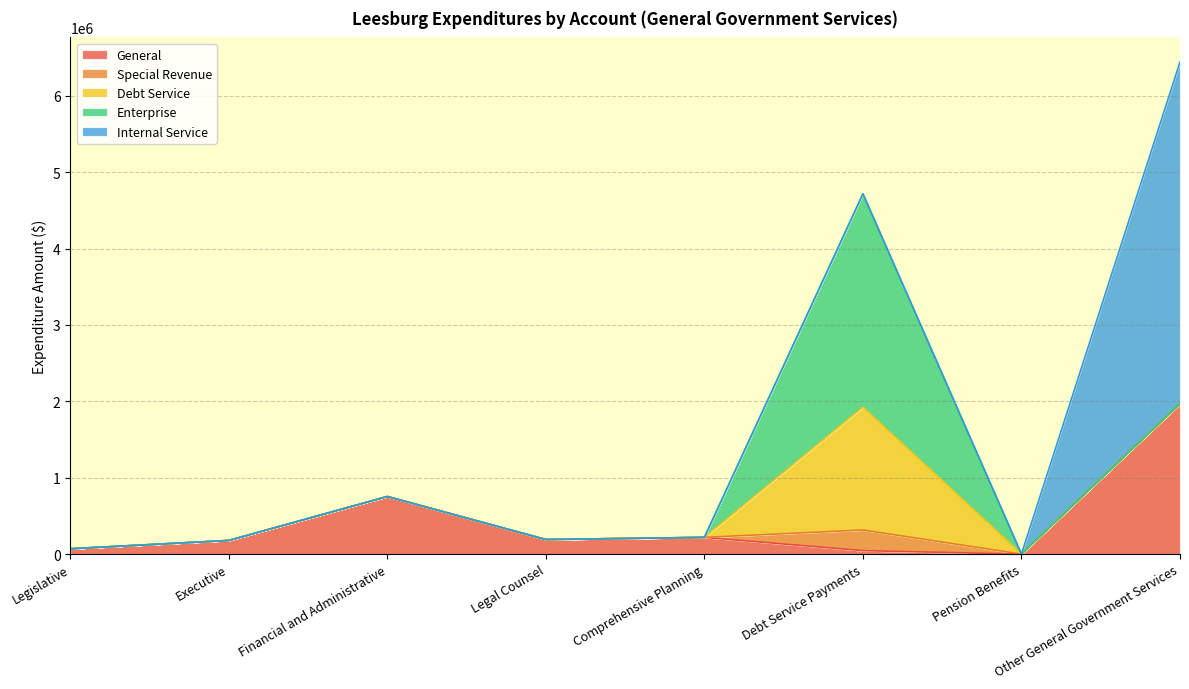

How many values in Special Revenue are above zero?

1